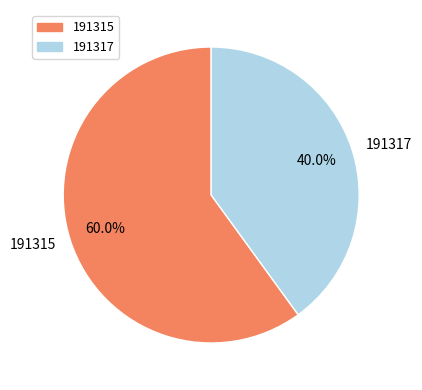

Does any single category account for the majority?

Yes